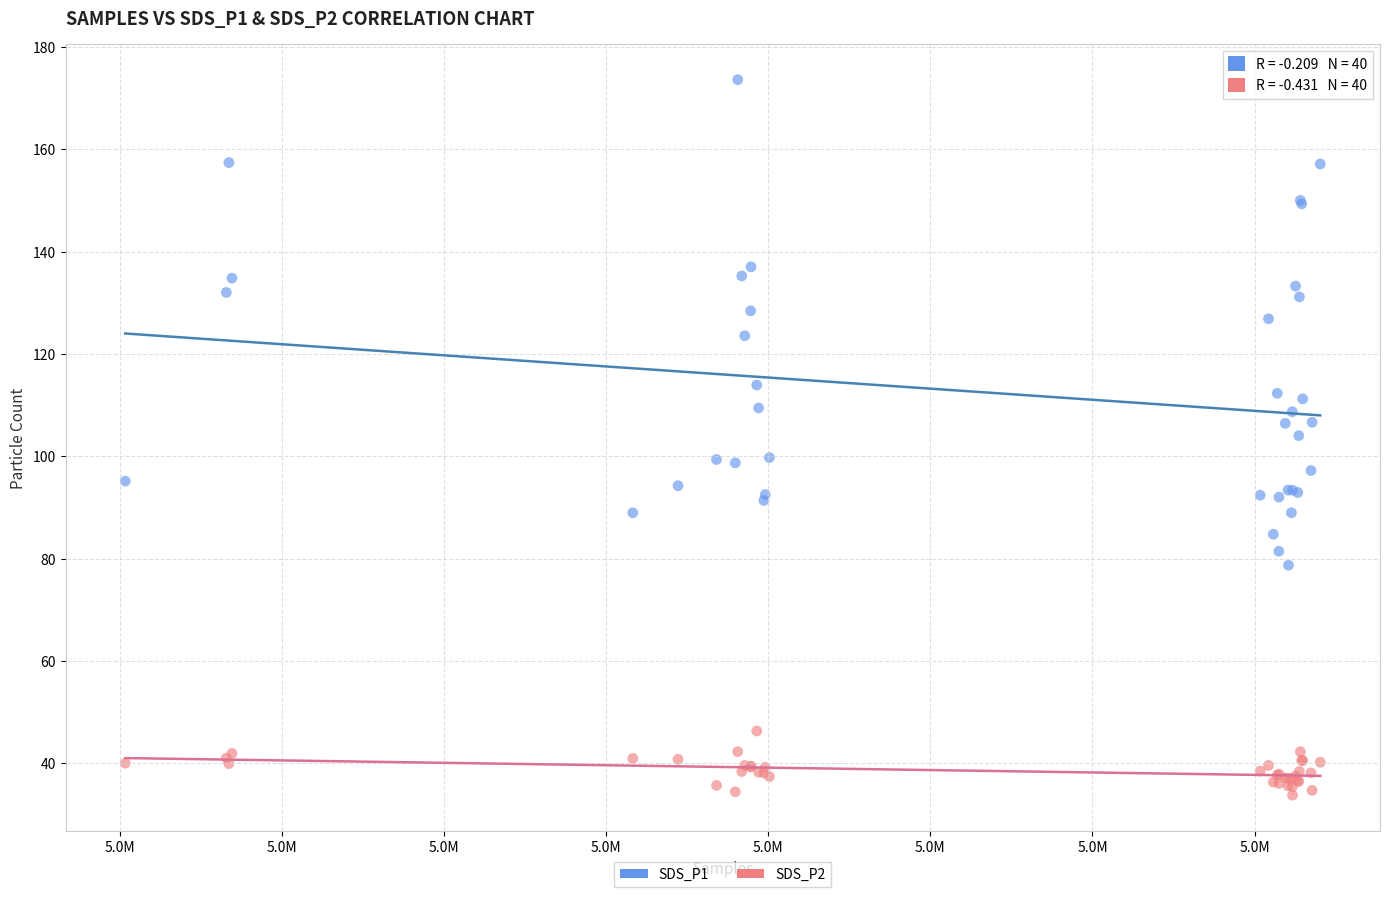

Which series has the largest Y range (max minus min)?

SDS_P1